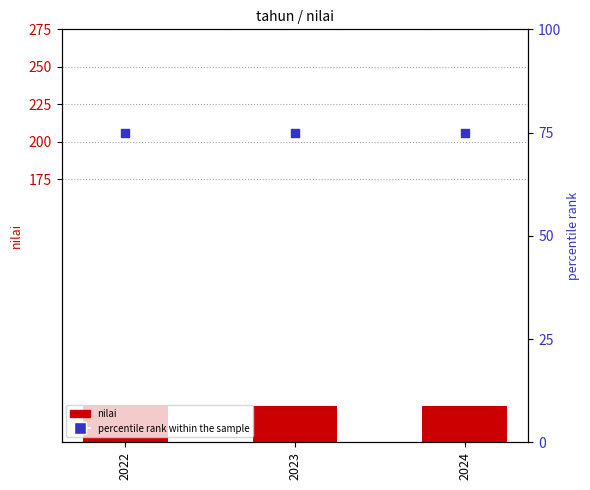

Which series reaches the minimum Y coordinate?

nilai